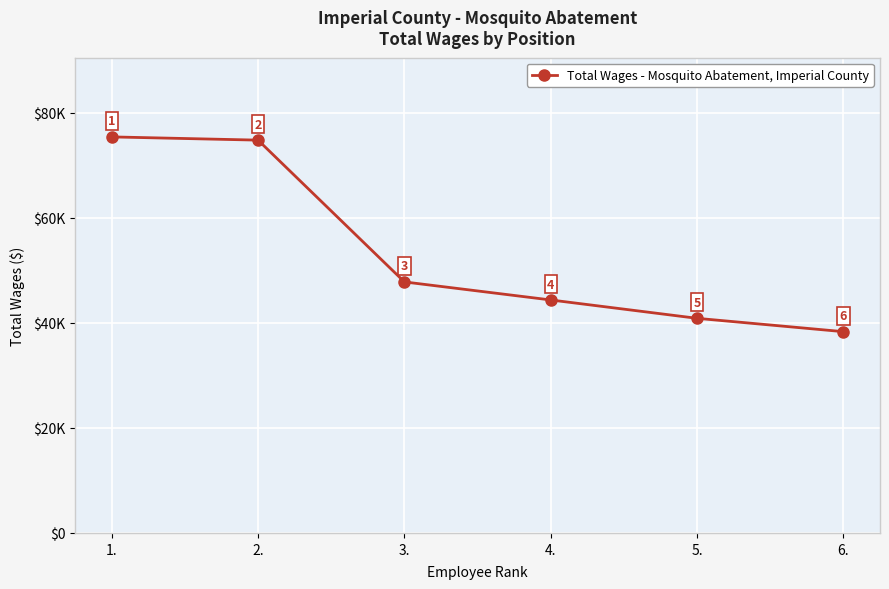

What is the value of the 5th point from the left?

40851